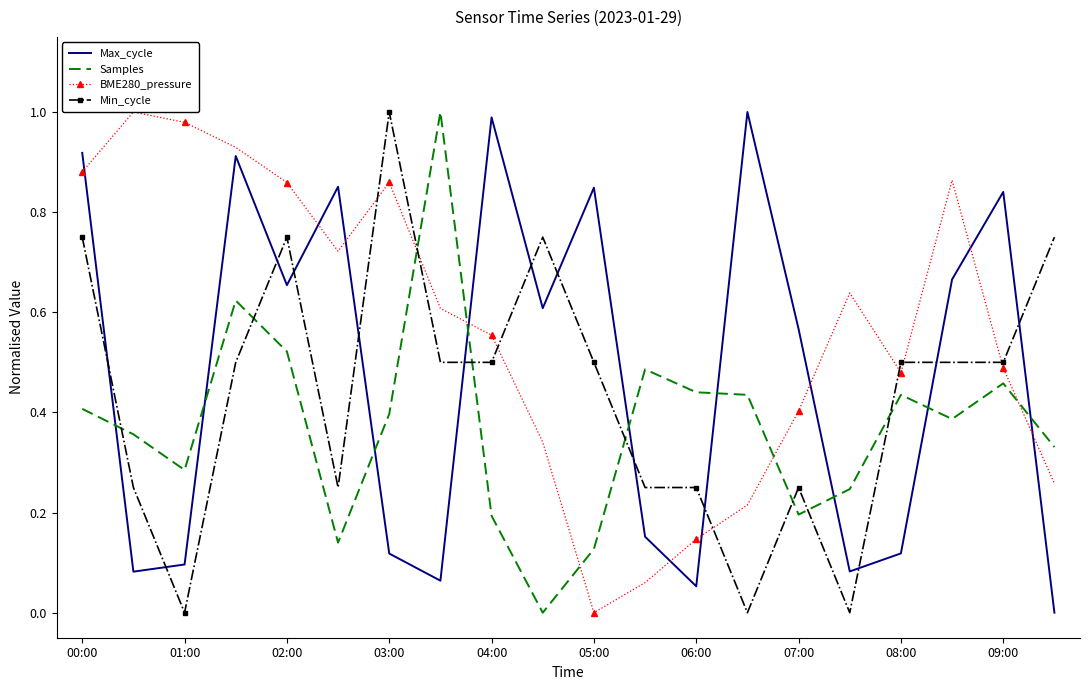

Is it true that Min_cycle equals 0.8 at 08:00?

False